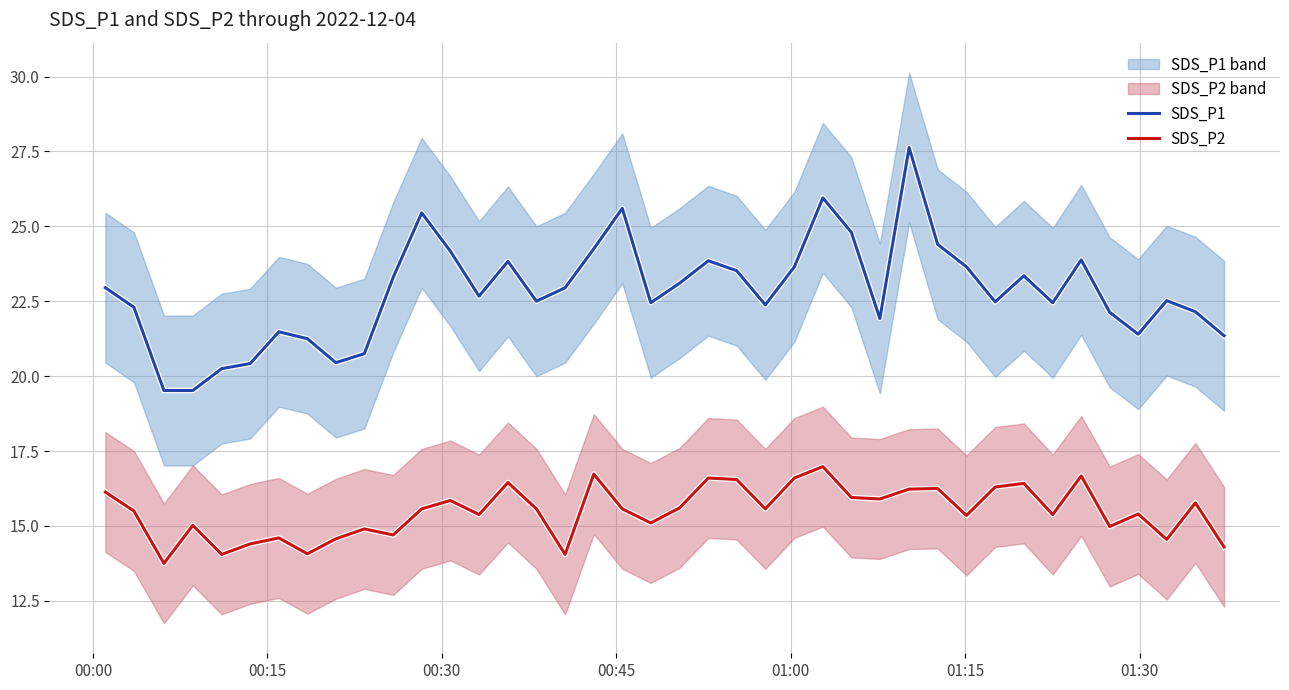

True or false: SDS_P1 has more than 0 points higher than both neighbors.

True